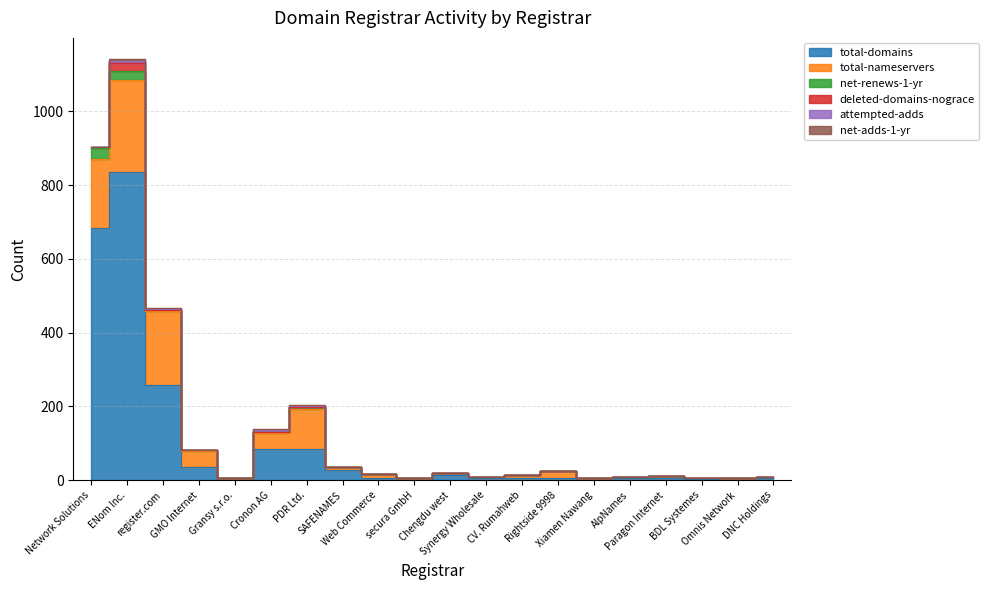

How many categories are shown in the chart?

20